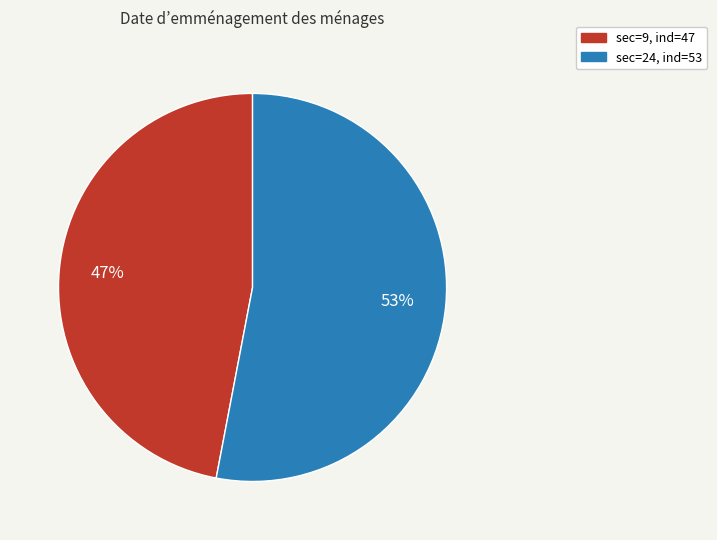

To the nearest percent, what is the average slice percentage?

50%